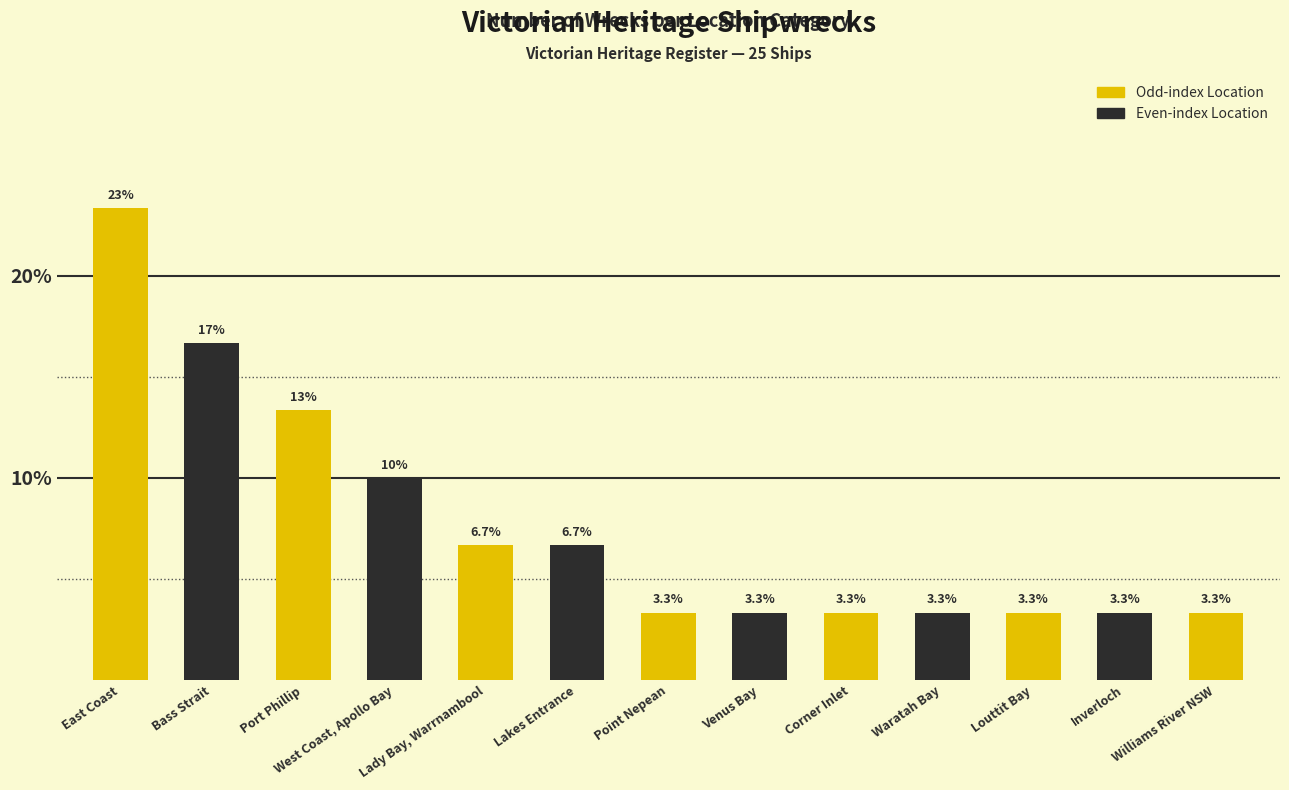

What is the ratio of the value at Lakes Entrance to the value at Waratah Bay?

2.0